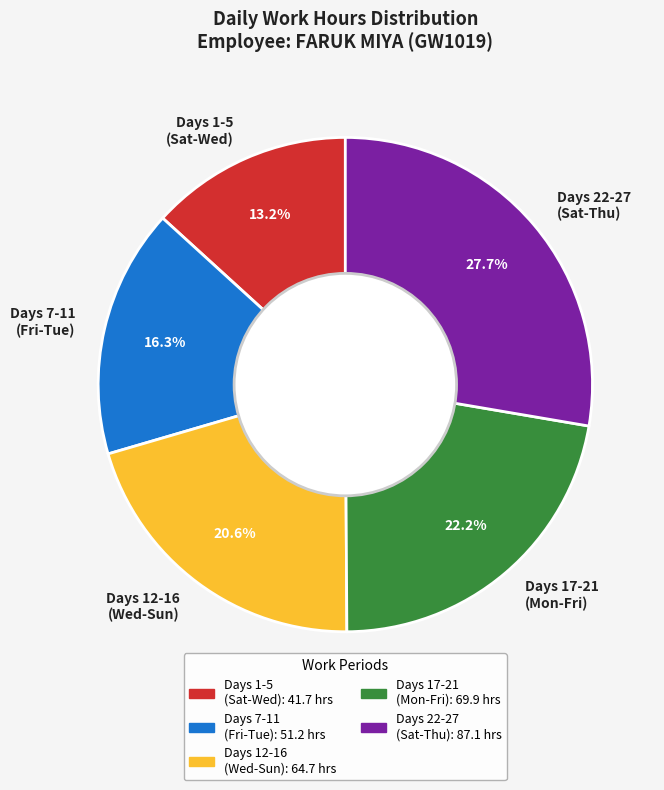

What is the smallest slice in the pie chart?

Days 1-5 (Sat-Wed)